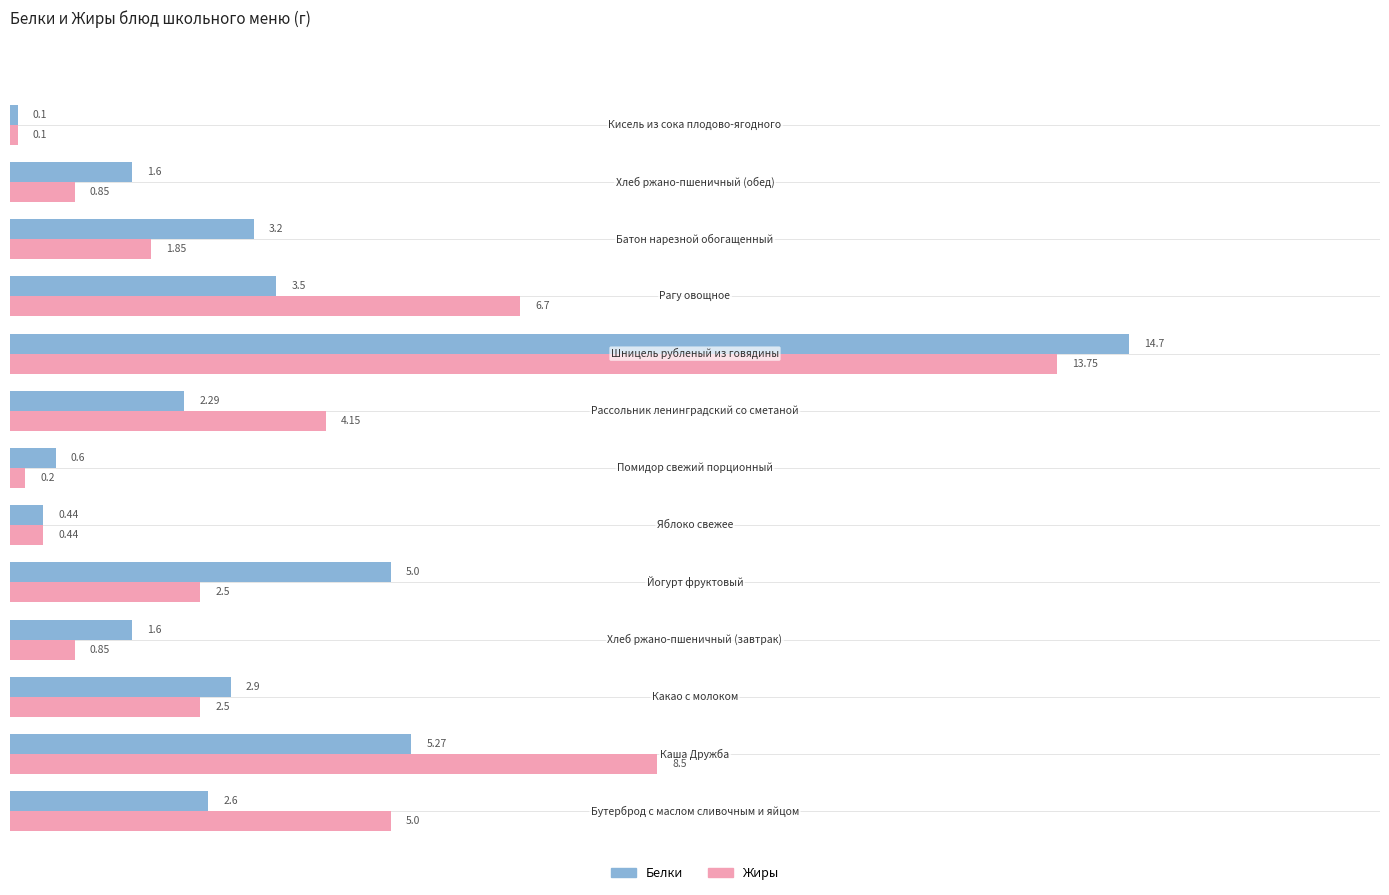

List the series in order of their overall mean, lowest first.

Белки, Жиры